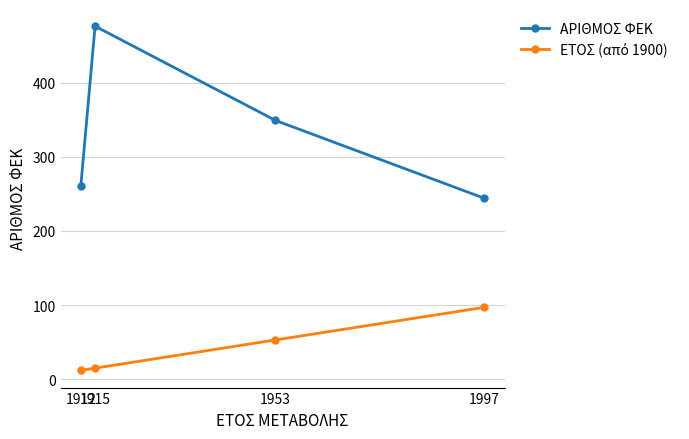

How many categories are shown in the chart?

4